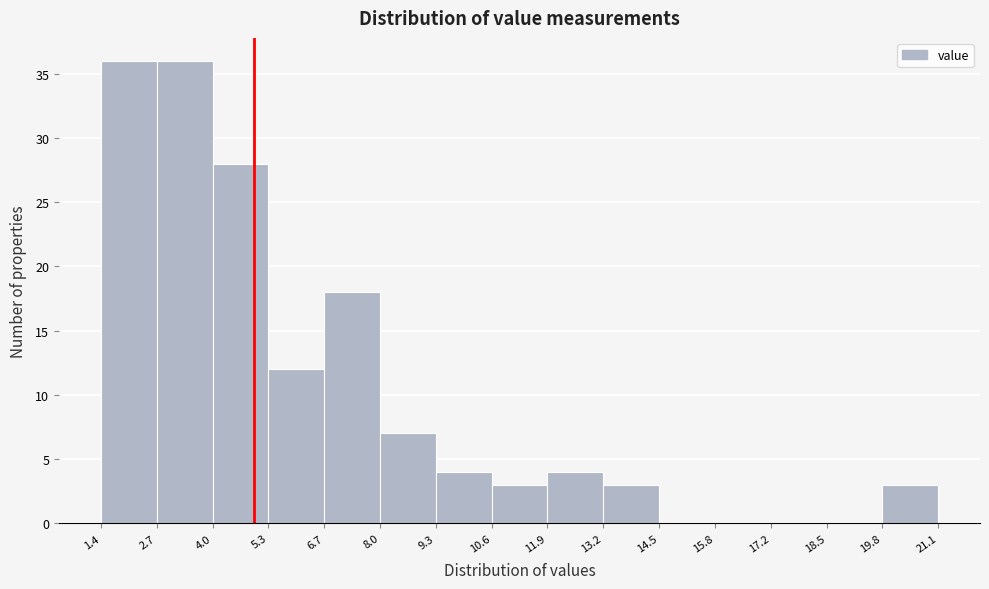

Reading left to right, list every bar in this chart as the range it spans on the x-axis followed by its height. The values are not printed on the chart, so give them approximately, as read against the axis.

1.4 to 2.7: 36
2.7 to 4.0: 36
4.0 to 5.3: 28
5.3 to 6.7: 12
6.7 to 8.0: 18
8.0 to 9.3: 7
9.3 to 10.6: 4
10.6 to 11.9: 3
11.9 to 13.2: 4
13.2 to 14.5: 3
14.5 to 15.8: 0
15.8 to 17.2: 0
17.2 to 18.5: 0
18.5 to 19.8: 0
19.8 to 21.1: 3